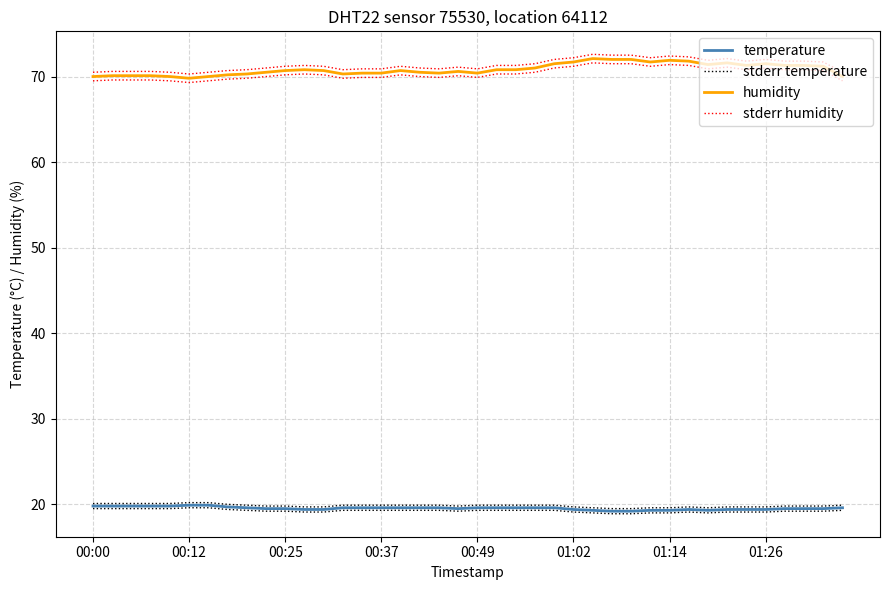

Is it true that temperature equals 19.3 at 32?

True